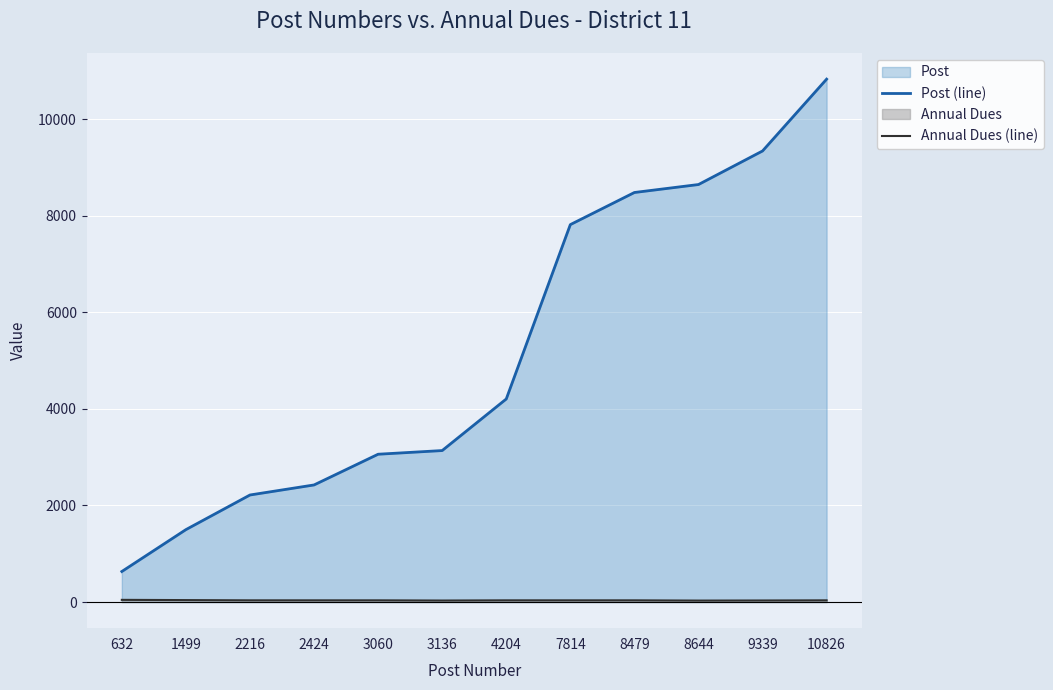

Reading left to right, transcribe all the data shown in this chart.

Post (line): 632	1499	2216	2424	3060	3136	4204	7814	8479	8644	9339	10826
Annual Dues (line): 45	40	35	35	35	31	35	35	35	30	32	35